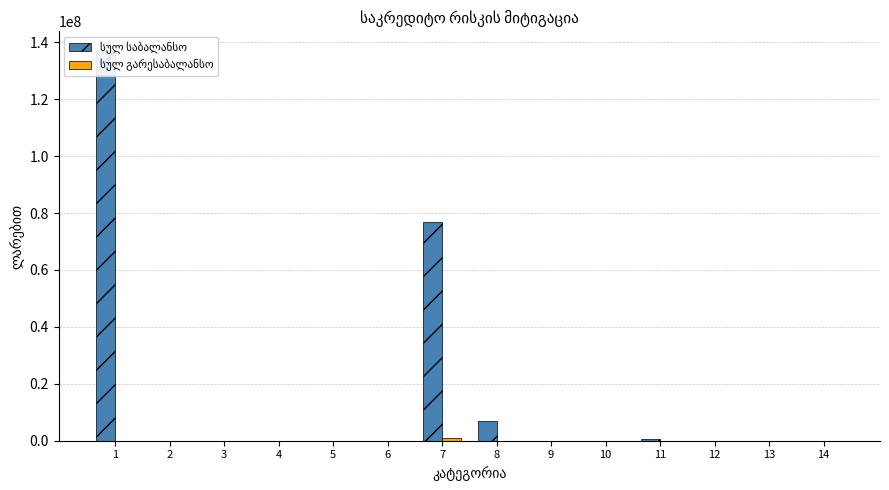

Between 5 and 14, which series saw the biggest shift?

სულ საბალანსო